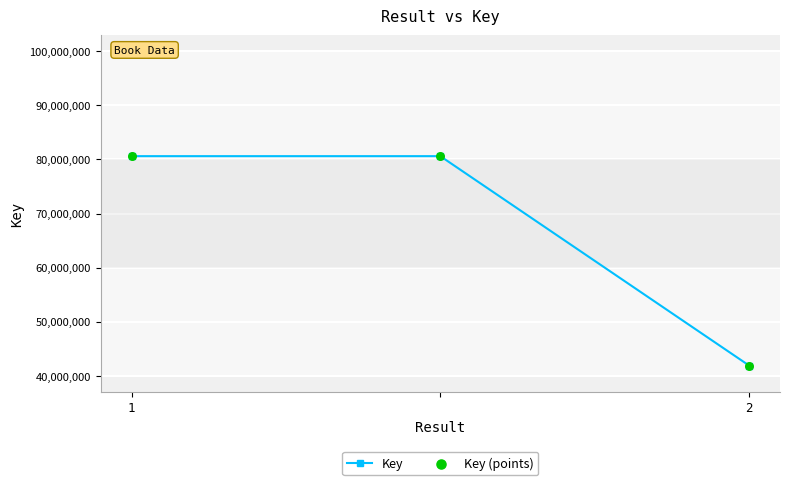

What is the value of the 2nd point from the left?

80611137